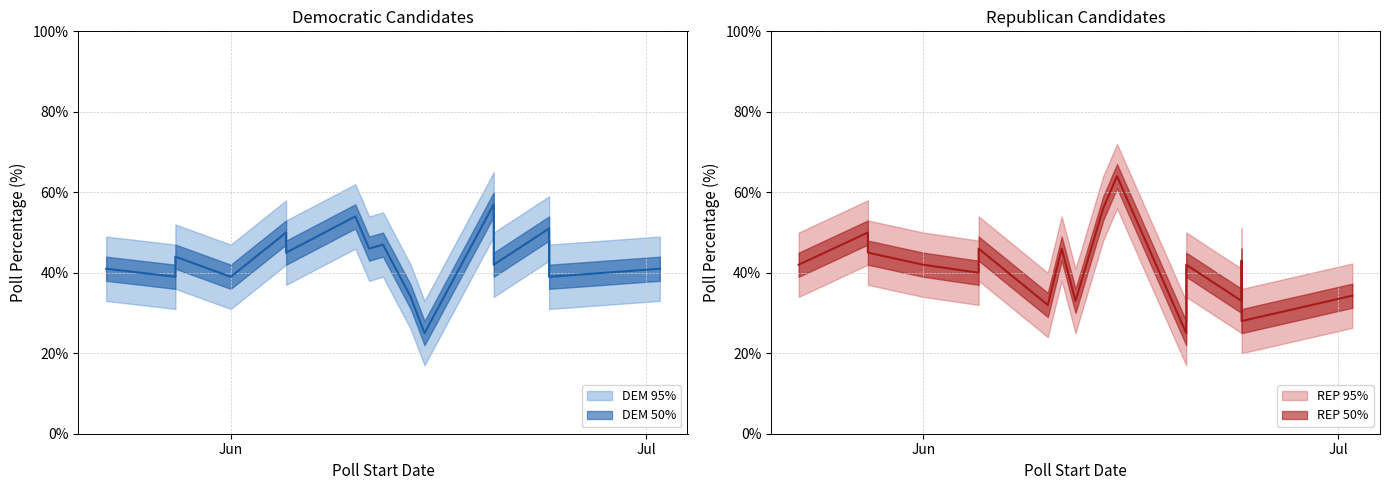

Rank the series by their maximum value, from lowest to highest.

DEM_pct, REP_pct